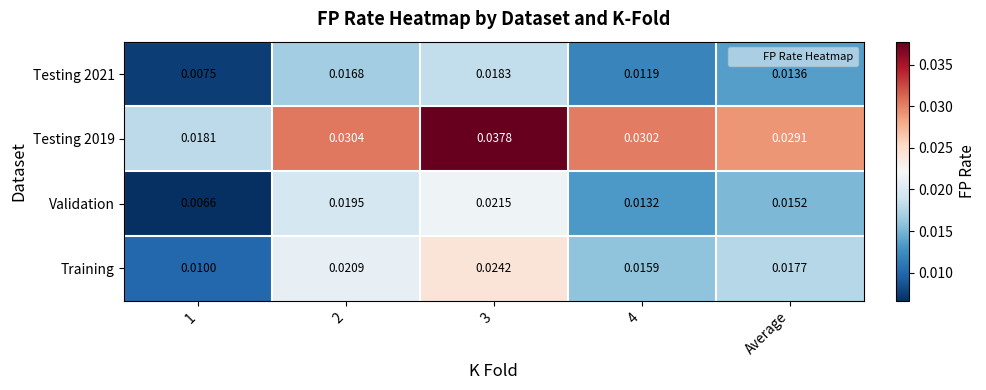

At how many categories does at least one series exceed 0?

5